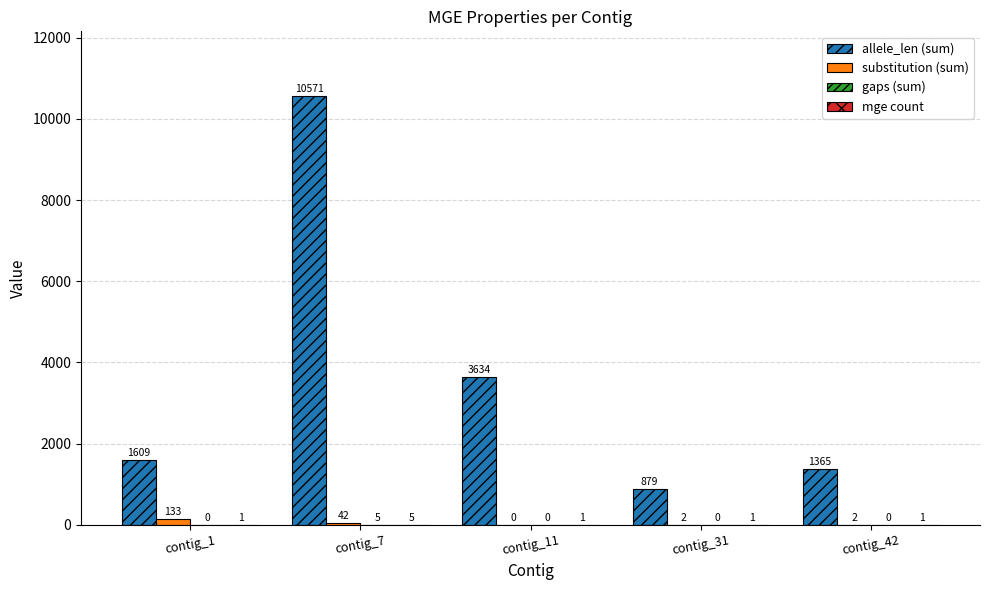

What is the greatest value displayed?

10571